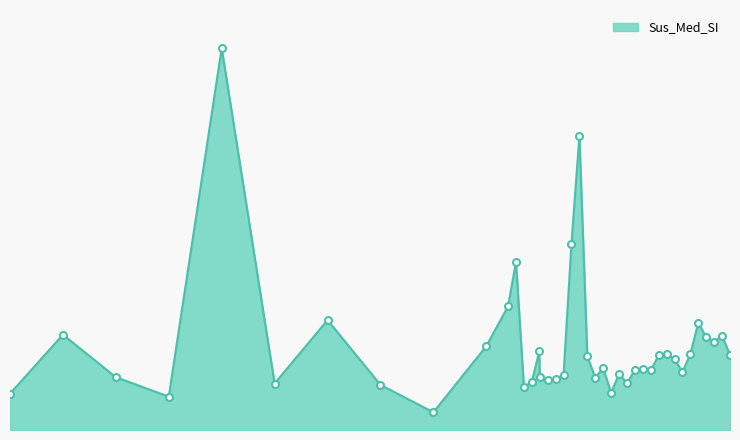

Is this an area chart (filled region under the line)?

Yes